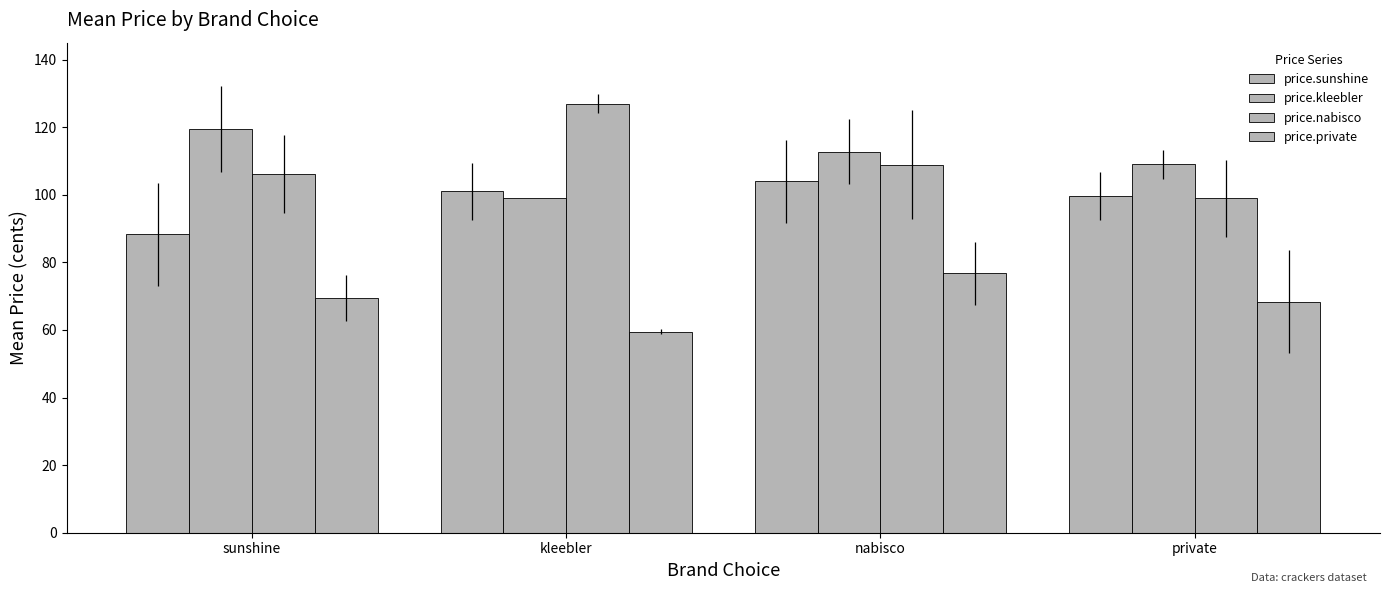

How many bars are there in each group?

4